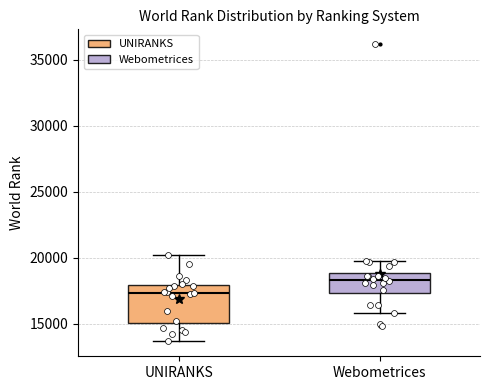

Which box has the highest median line?

Webometrices